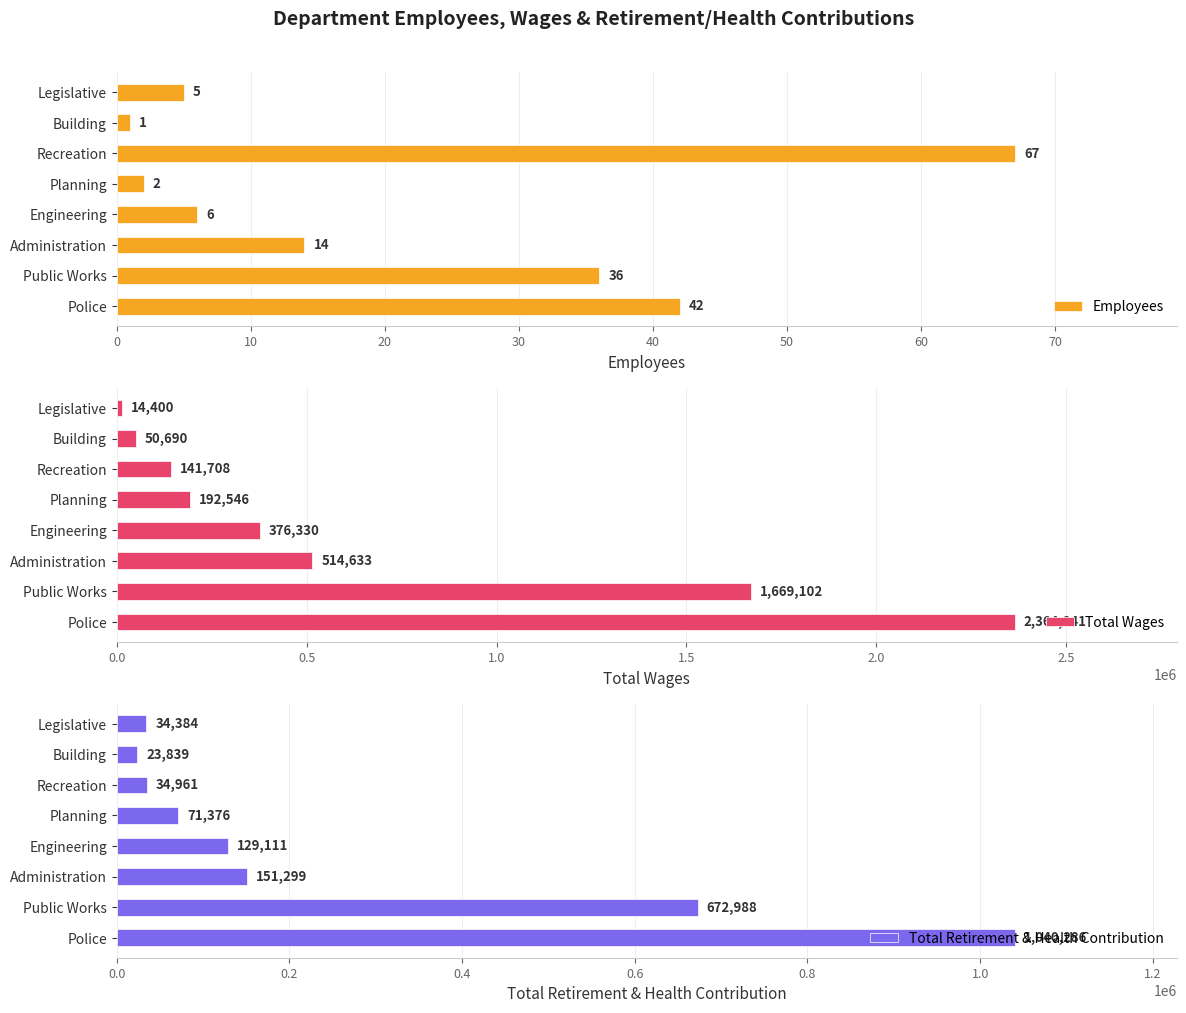

Rank the categories by Employees value from highest to lowest.

Recreation, Police, Public Works, Administration, Engineering, Legislative, Planning, Building